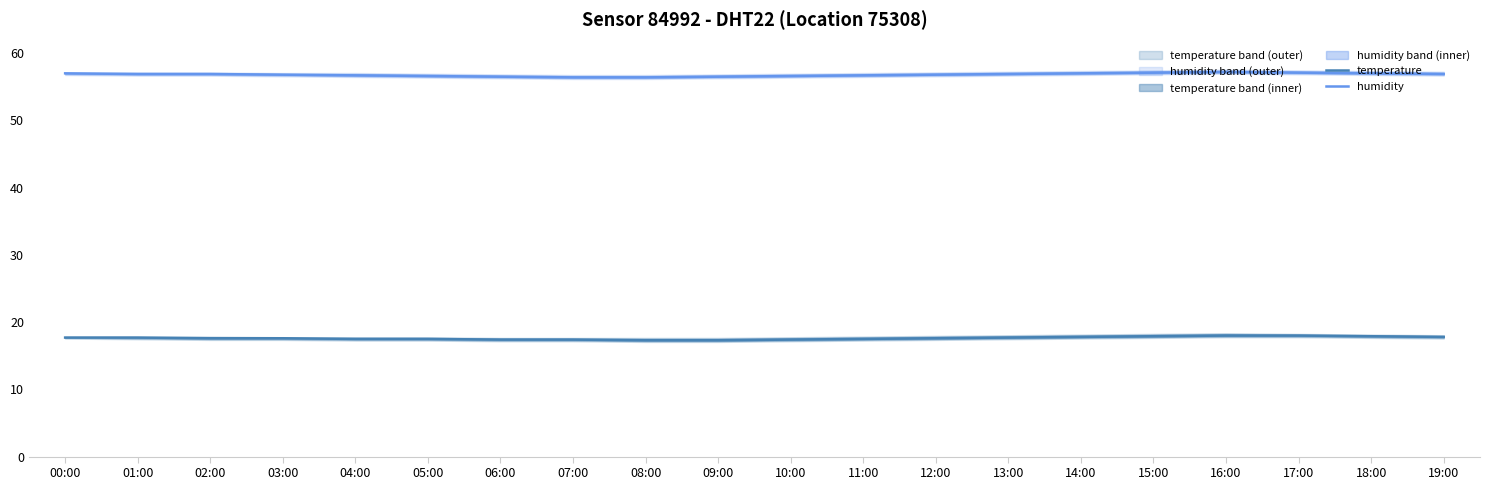

At which category is the sum across all series the highest?

16:00